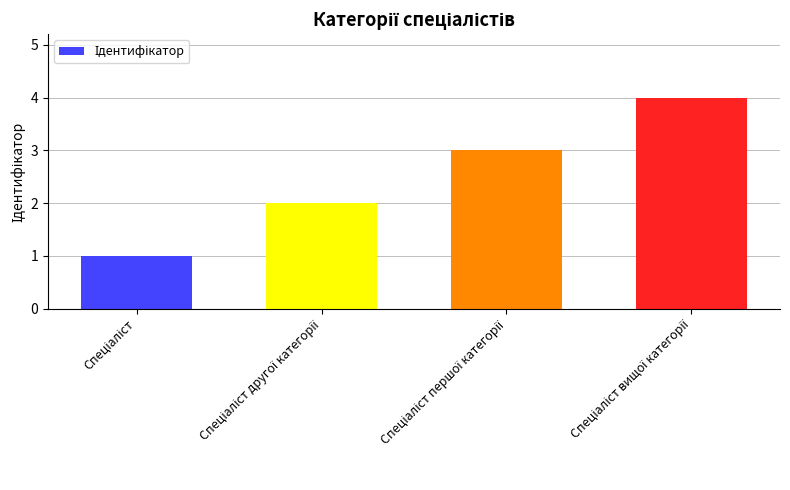

What is the difference between the maximum and minimum values?

3